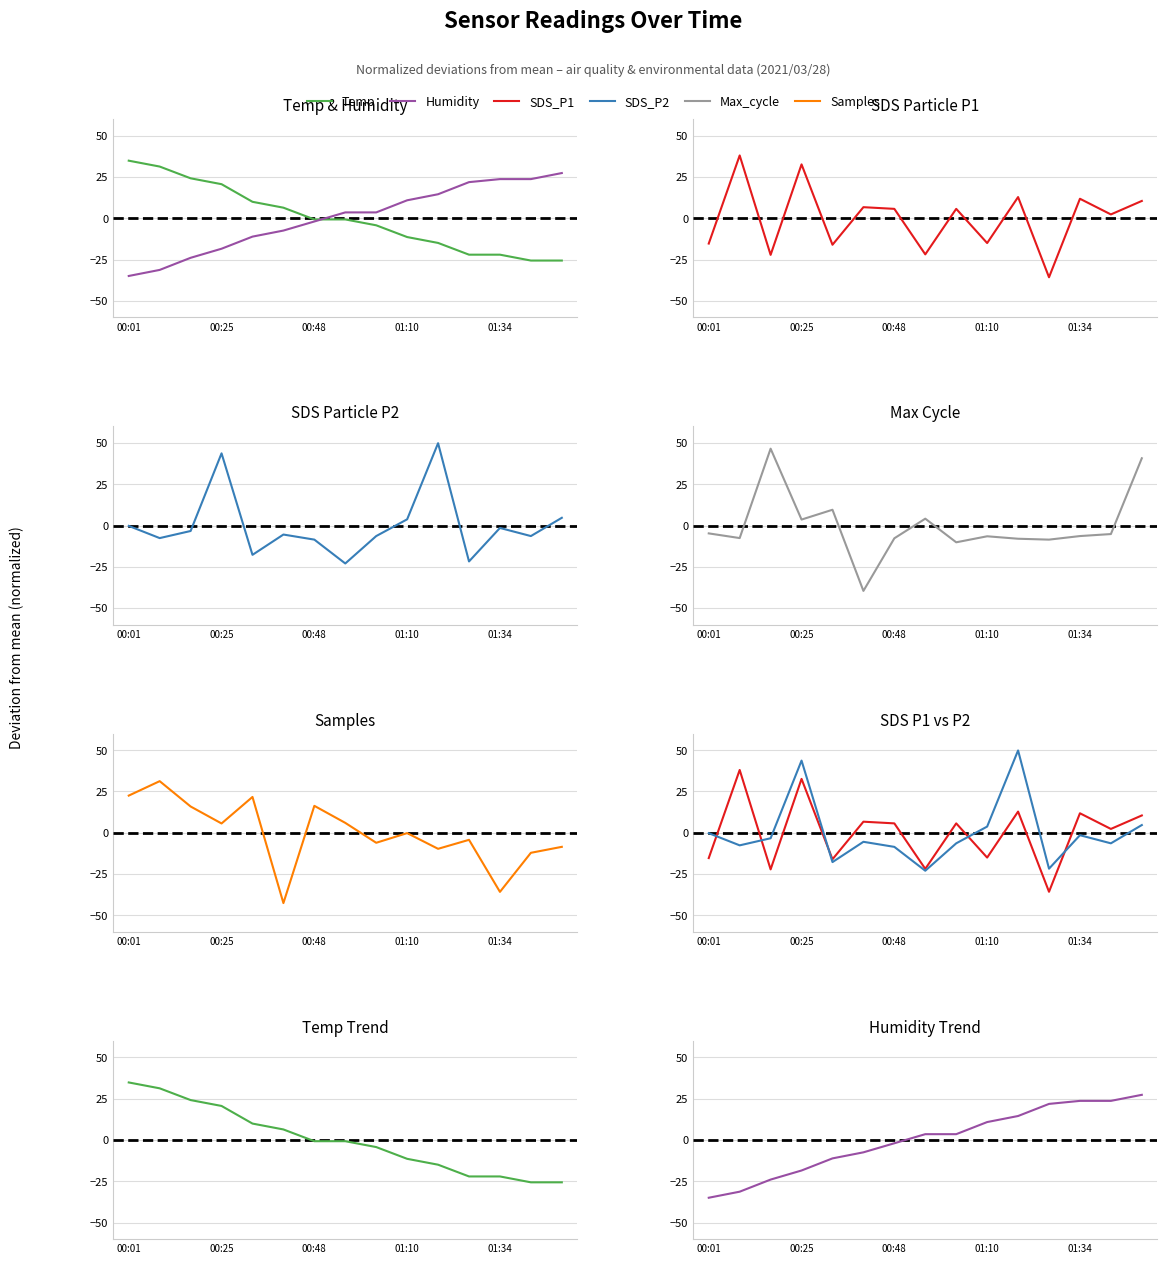

Reading left to right, transcribe all the data shown in this chart.

Temp: 34.9	31.3	24.2	20.6	10.0	6.4	-0.7	-0.7	-4.3	-11.4	-14.9	-22.0	-22.0	-25.6	-25.6
Humidity: -34.9	-31.3	-23.9	-18.4	-11.1	-7.5	-2.0	3.5	3.5	10.9	14.5	21.9	23.7	23.7	27.4
SDS_P1: -15.3	38.0	-22.2	32.6	-16.0	6.7	5.7	-21.9	5.7	-15.0	12.8	-35.7	11.8	2.3	10.5
SDS_P2: -0.2	-7.6	-3.3	43.7	-17.8	-5.5	-8.5	-23.0	-6.4	3.7	49.8	-21.8	-1.5	-6.4	4.7
Max_cycle: -4.8	-7.6	46.5	3.6	9.5	-39.6	-7.7	4.1	-10.2	-6.5	-8.0	-8.5	-6.4	-5.2	40.7
Samples: 22.5	31.2	15.9	5.6	21.7	-42.6	16.3	6.0	-6.1	-0.2	-9.7	-4.3	-35.8	-12.1	-8.5